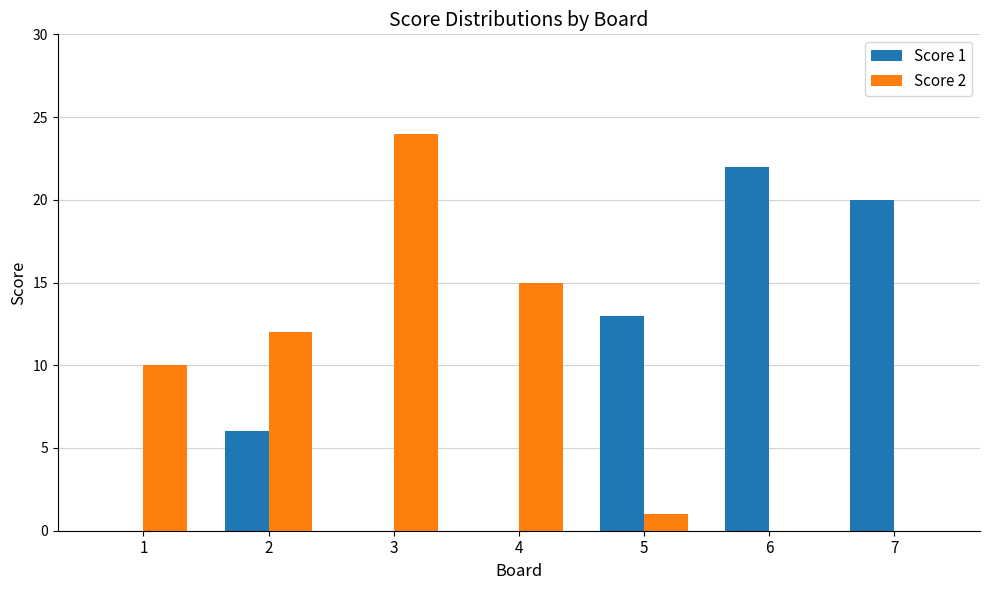

At which label is Score 2 closest to 12?

2